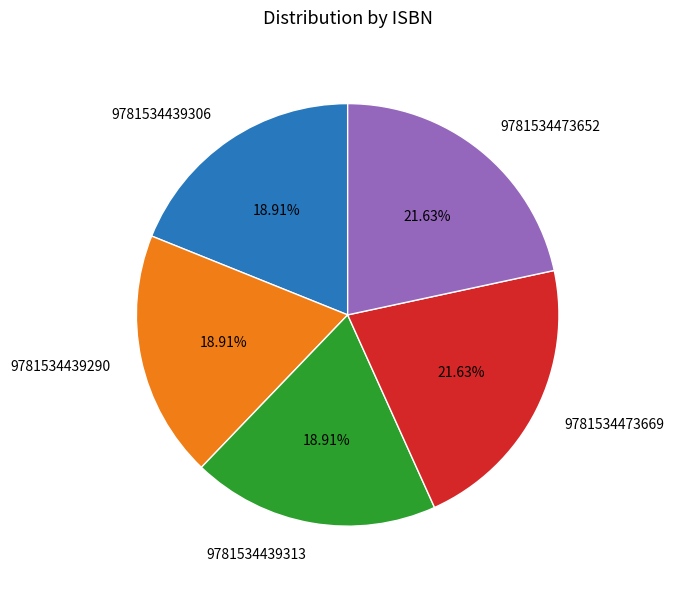

What portion of the pie excludes 9781534439306?

81.1%